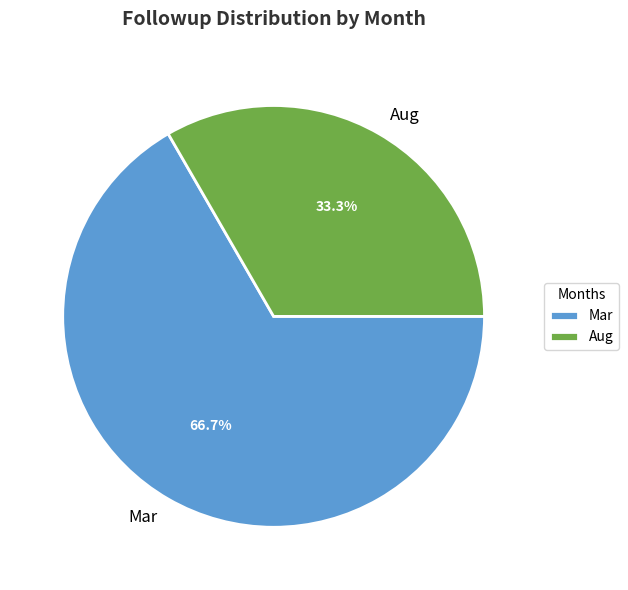

Rank the categories by value from lowest to highest.

Aug, Mar